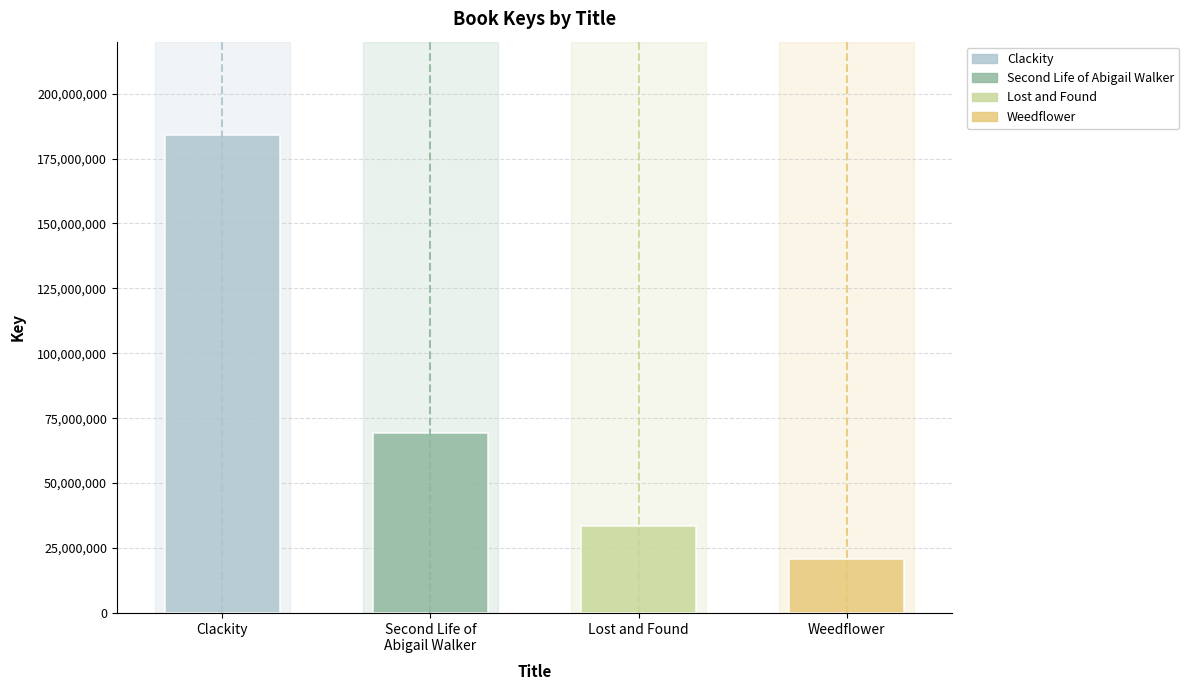

What is the minimum value shown in the chart?

20961863